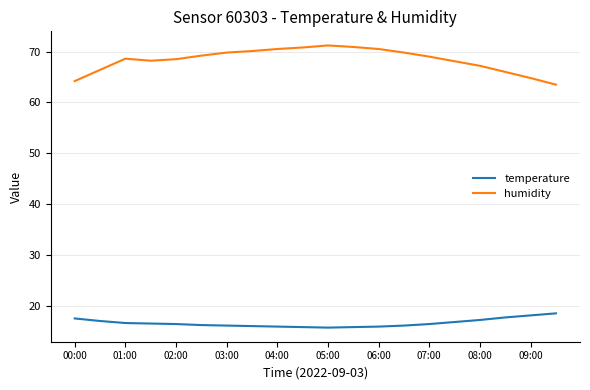

Which series has the largest total across all categories?

humidity